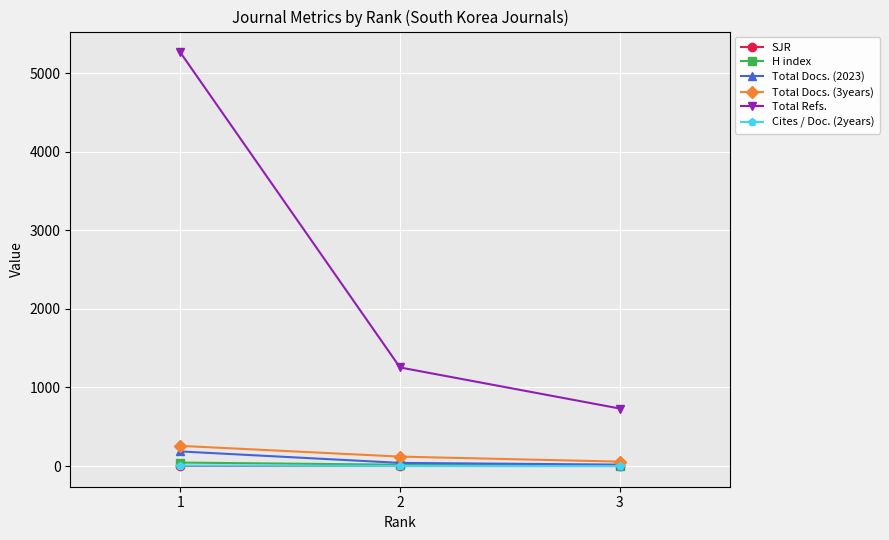

At which label does Total Refs. reach its peak?

1